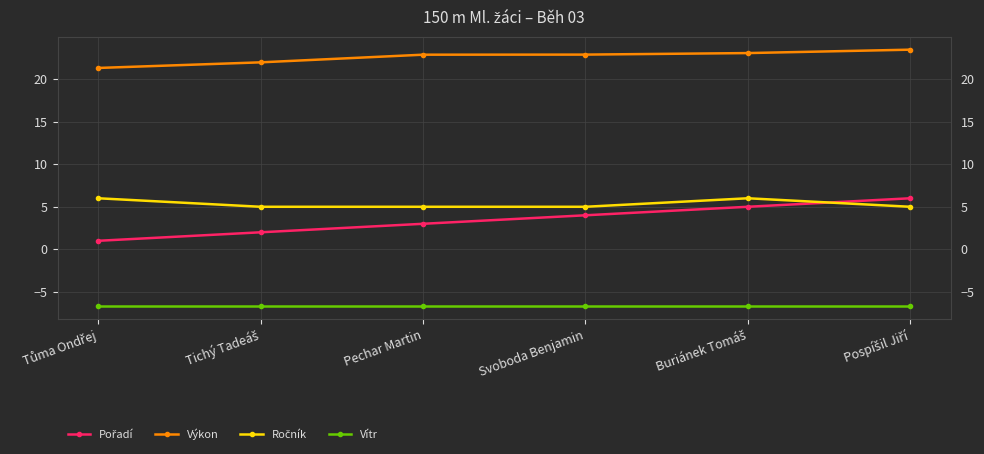

True or false: Výkon and Vítr intersect in this chart.

False